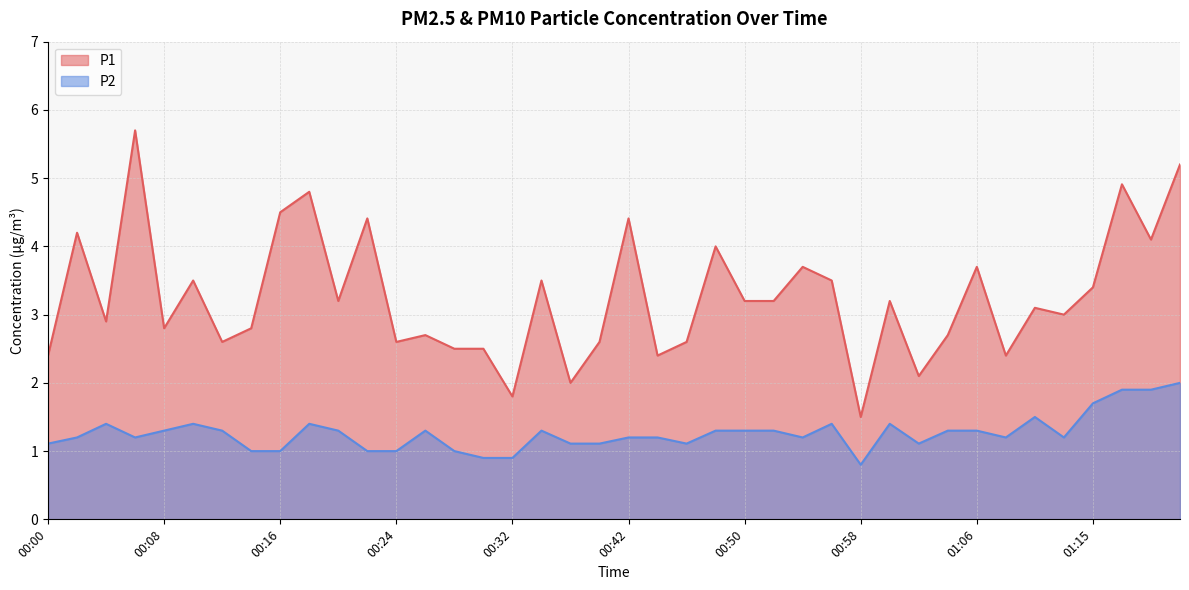

In P1, how many points are lower than both neighbors (excluding endpoints)?

13